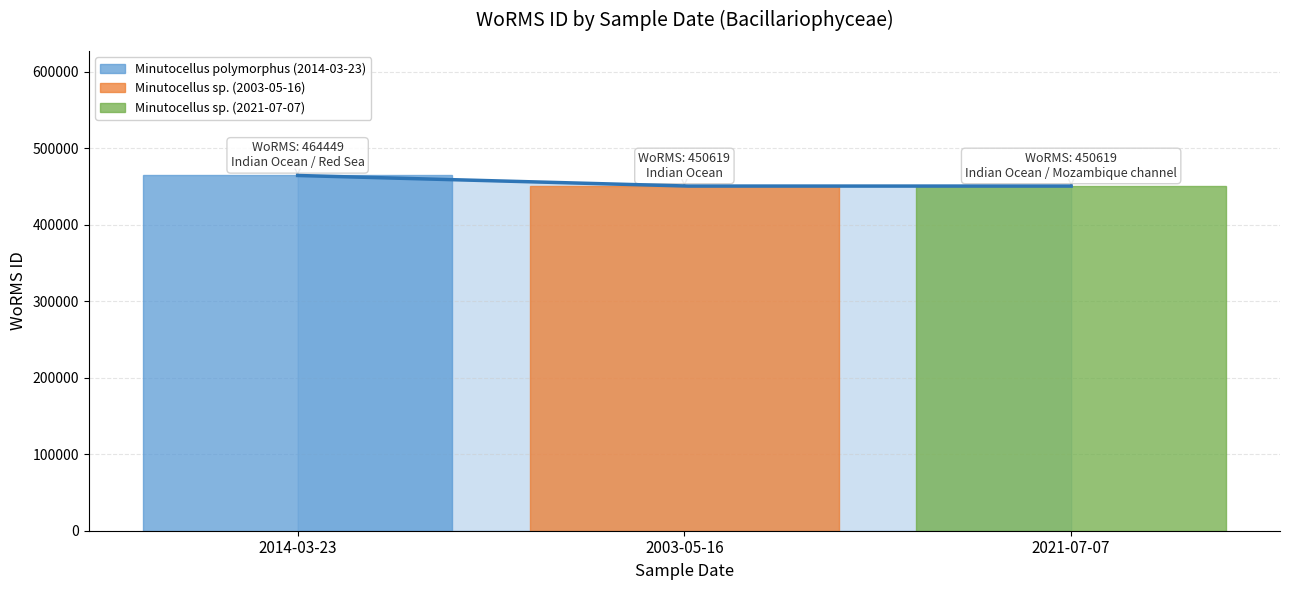

What is the greatest value displayed?

464449.0